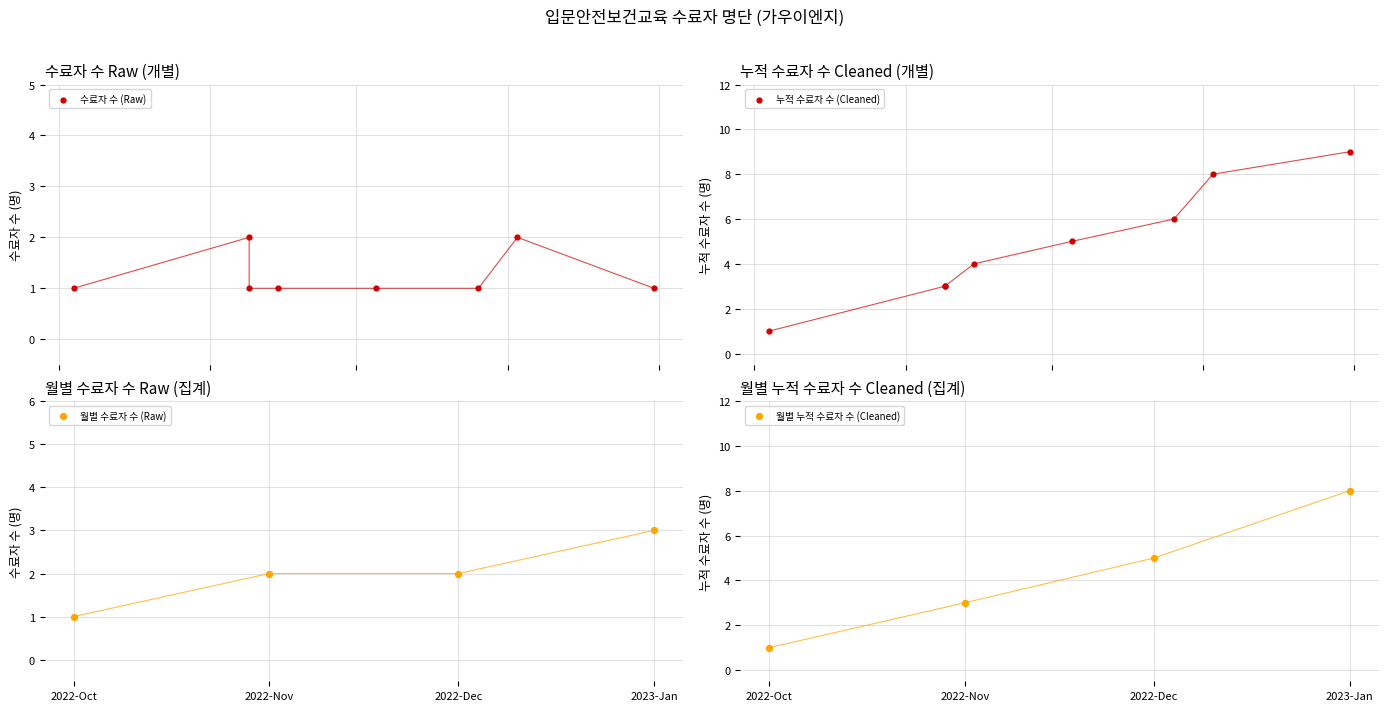

Between 2022-12-05 and 2023-01-03, which is larger?

2023-01-03